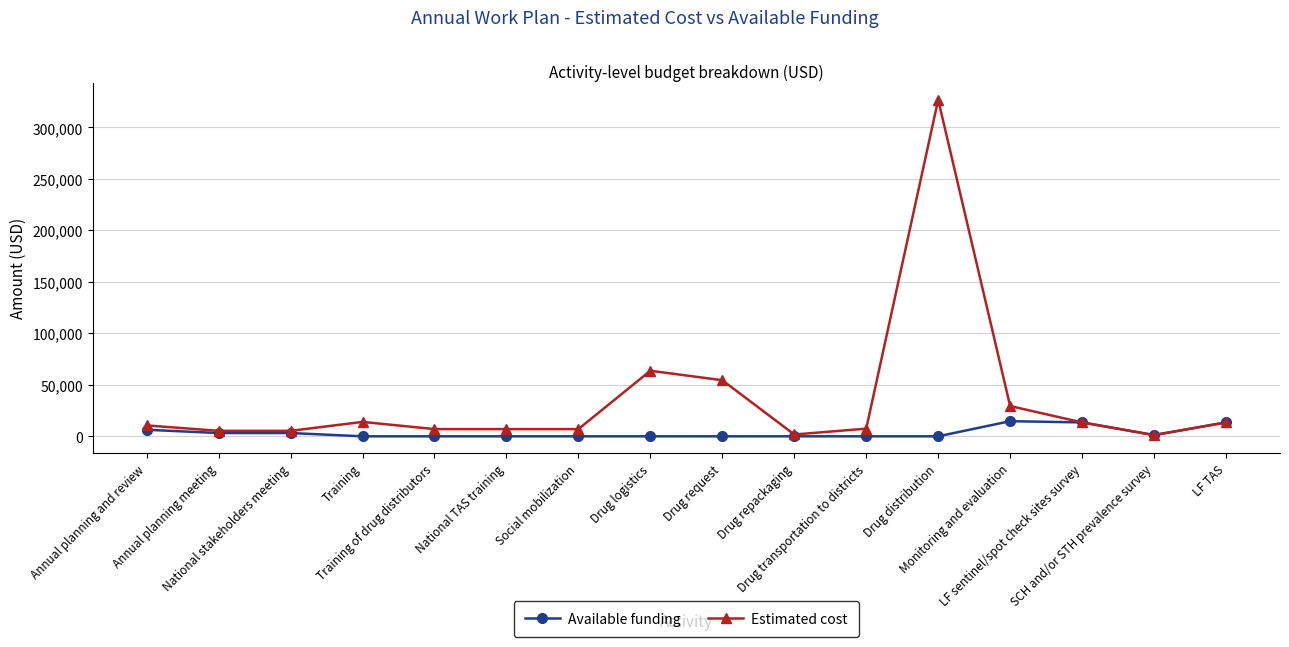

At which category does the chart reach its peak across all series?

Drug distribution